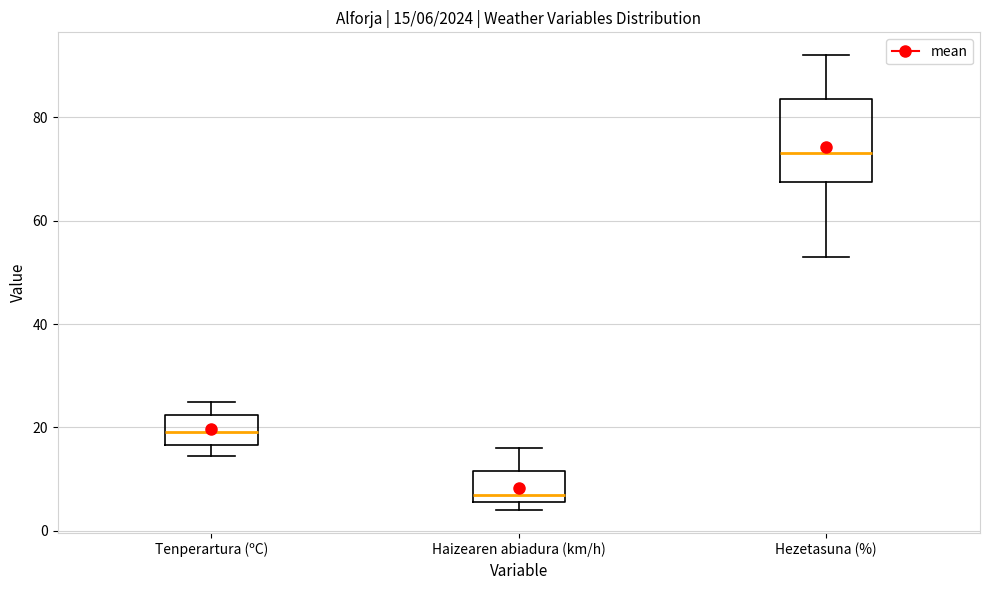

Comparing the boxes themselves (not the whiskers), which one is the tallest?

Hezetasuna (%)